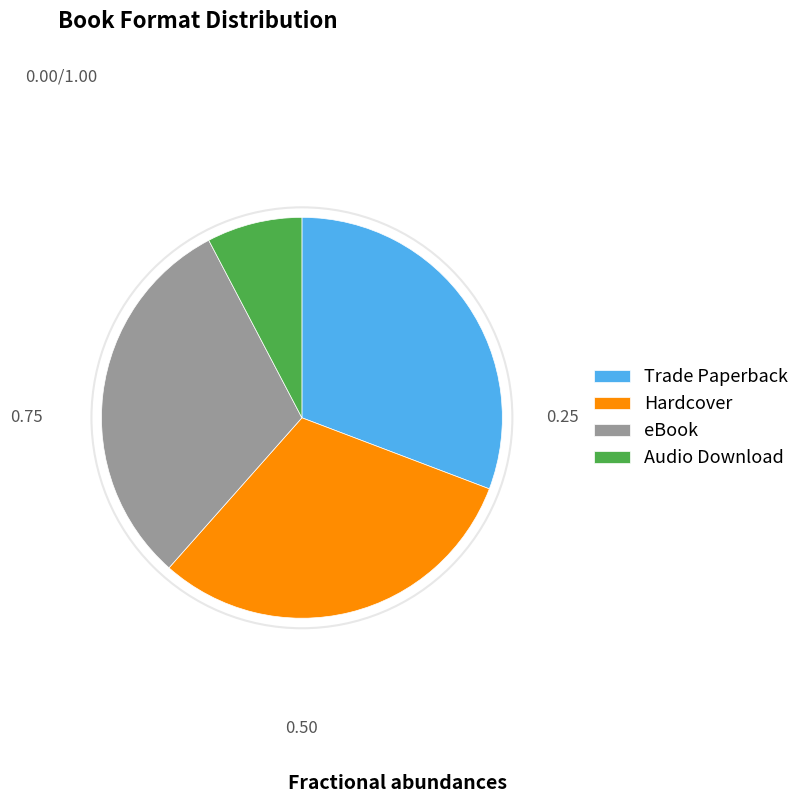

What is the smallest slice in the pie chart?

Audio Download